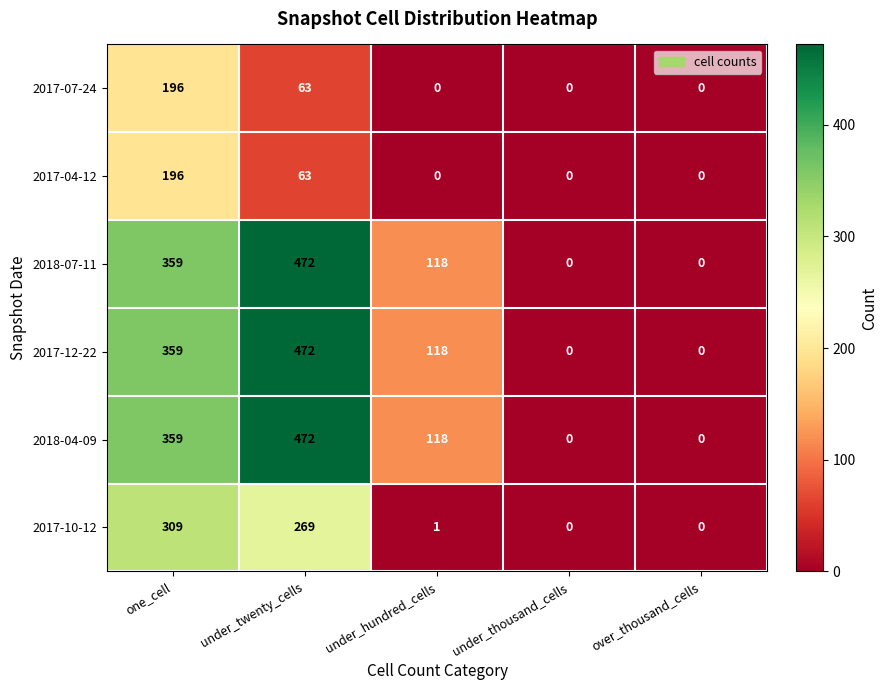

At which category is the sum across all series the highest?

under_twenty_cells